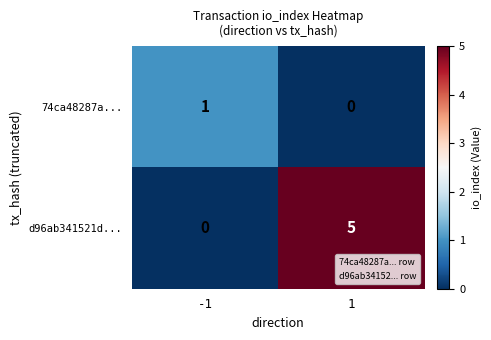

At -1, list the series in order from smallest to largest.

d96ab341521d..., 74ca48287a...